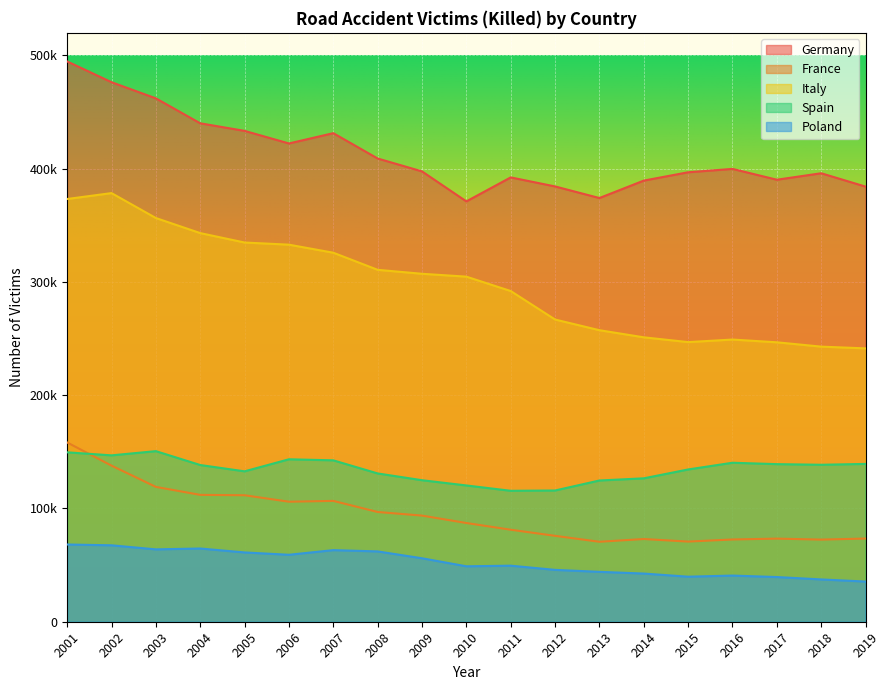

What is the lowest value of the Poland series?

35477